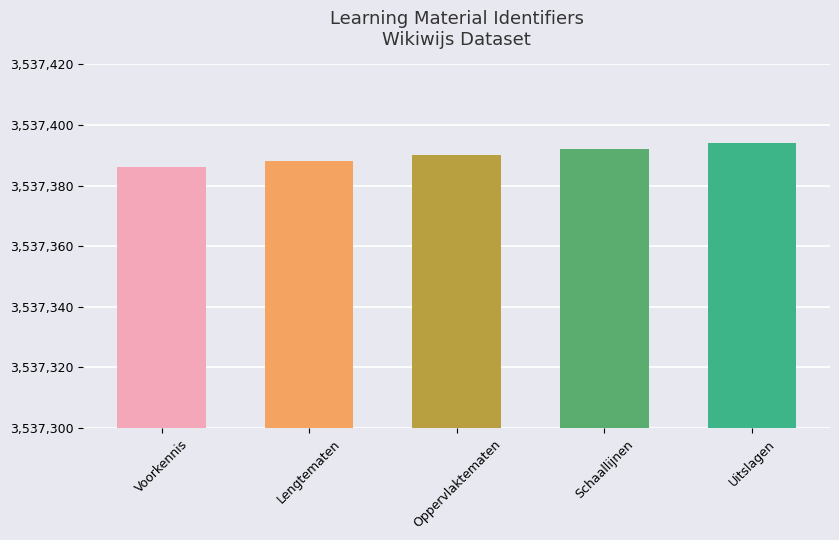

What is the minimum value shown in the chart?

3537386